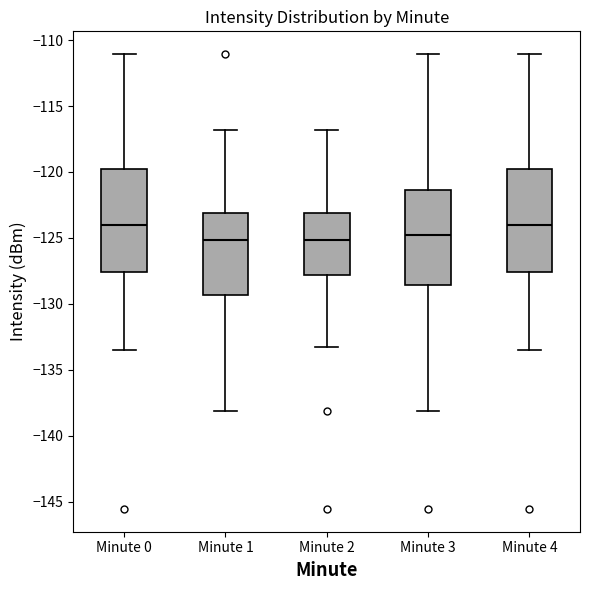

Reading left to right, read every box against the y-axis: the position of its median line, the range the box covers, and the ends of its whiskers. The values are not printed on the chart, so give them approximately, as read against the axis.

Minute 0: median -124.0, box -127.5 to -120.0, whiskers -133.5 to -111.0
Minute 1: median -125.0, box -129.5 to -123.0, whiskers -138.0 to -117.0
Minute 2: median -125.0, box -128.0 to -123.0, whiskers -133.5 to -117.0
Minute 3: median -125.0, box -128.5 to -121.5, whiskers -138.0 to -111.0
Minute 4: median -124.0, box -127.5 to -120.0, whiskers -133.5 to -111.0